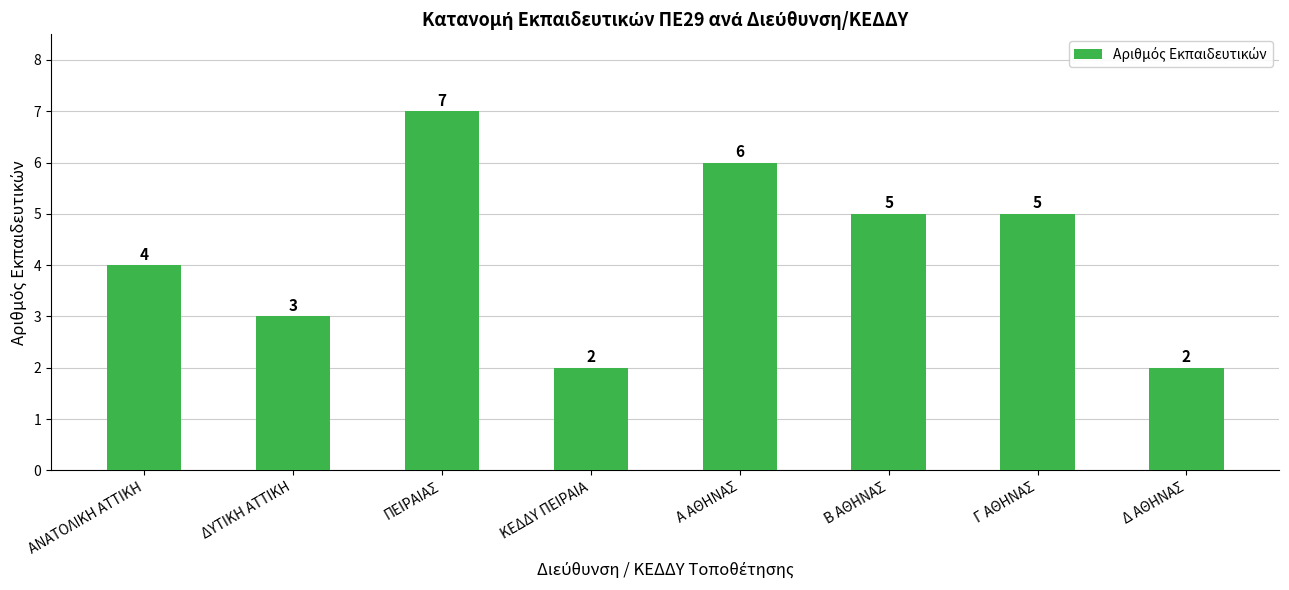

What is the average value?

4